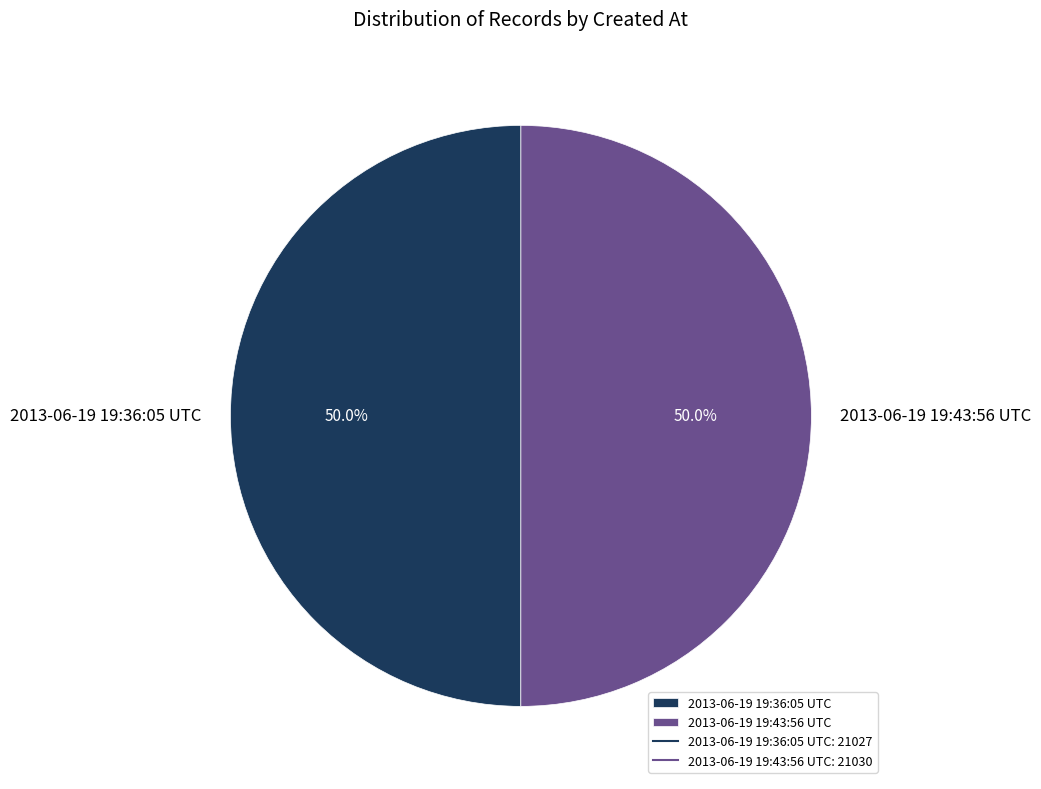

Is it true that 2013-06-19 19:36:05 UTC is 35% of the pie?

False